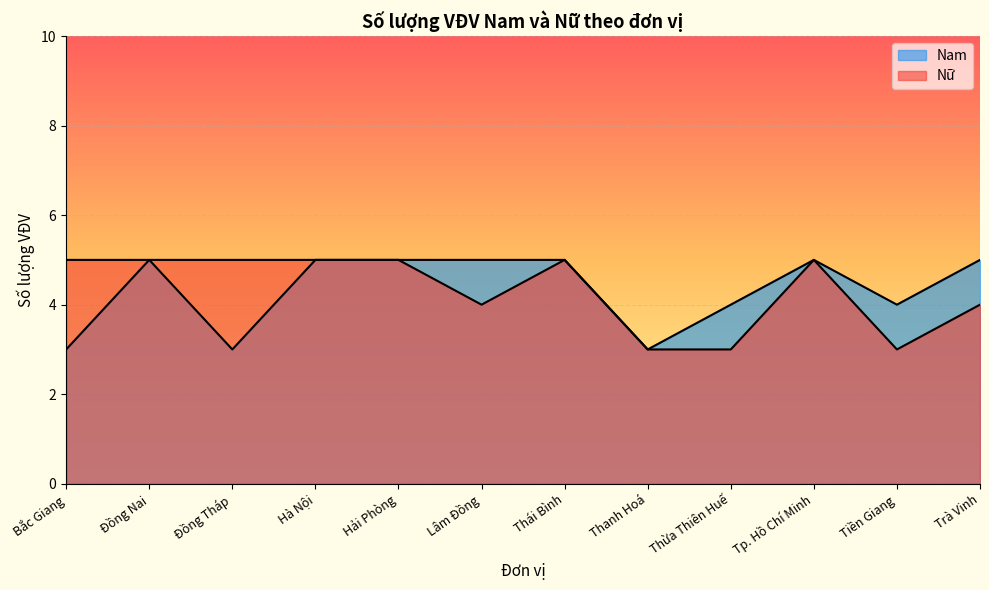

Which series has the largest total across all categories?

Nam